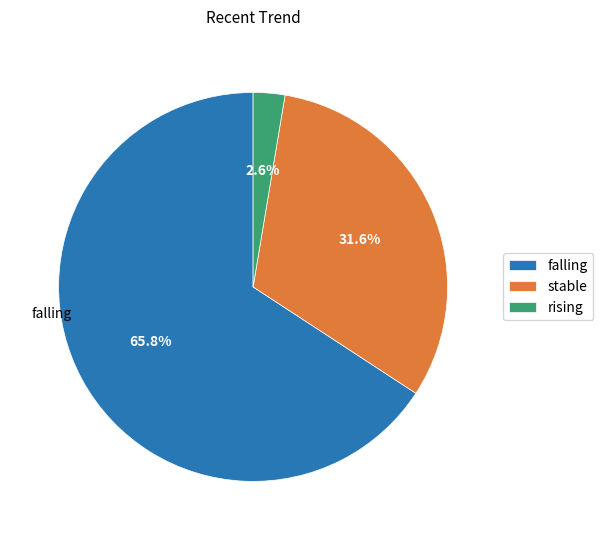

To the nearest percent, what is the combined percentage of rising and falling?

68%